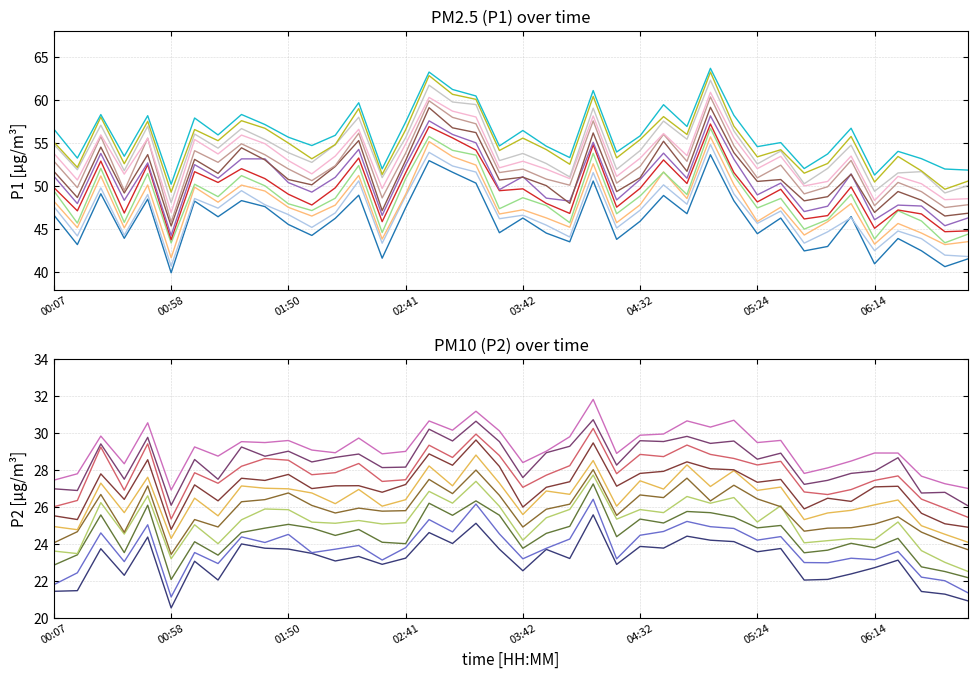

Rank the series at 02:20 from highest to lowest value.

P1, P2